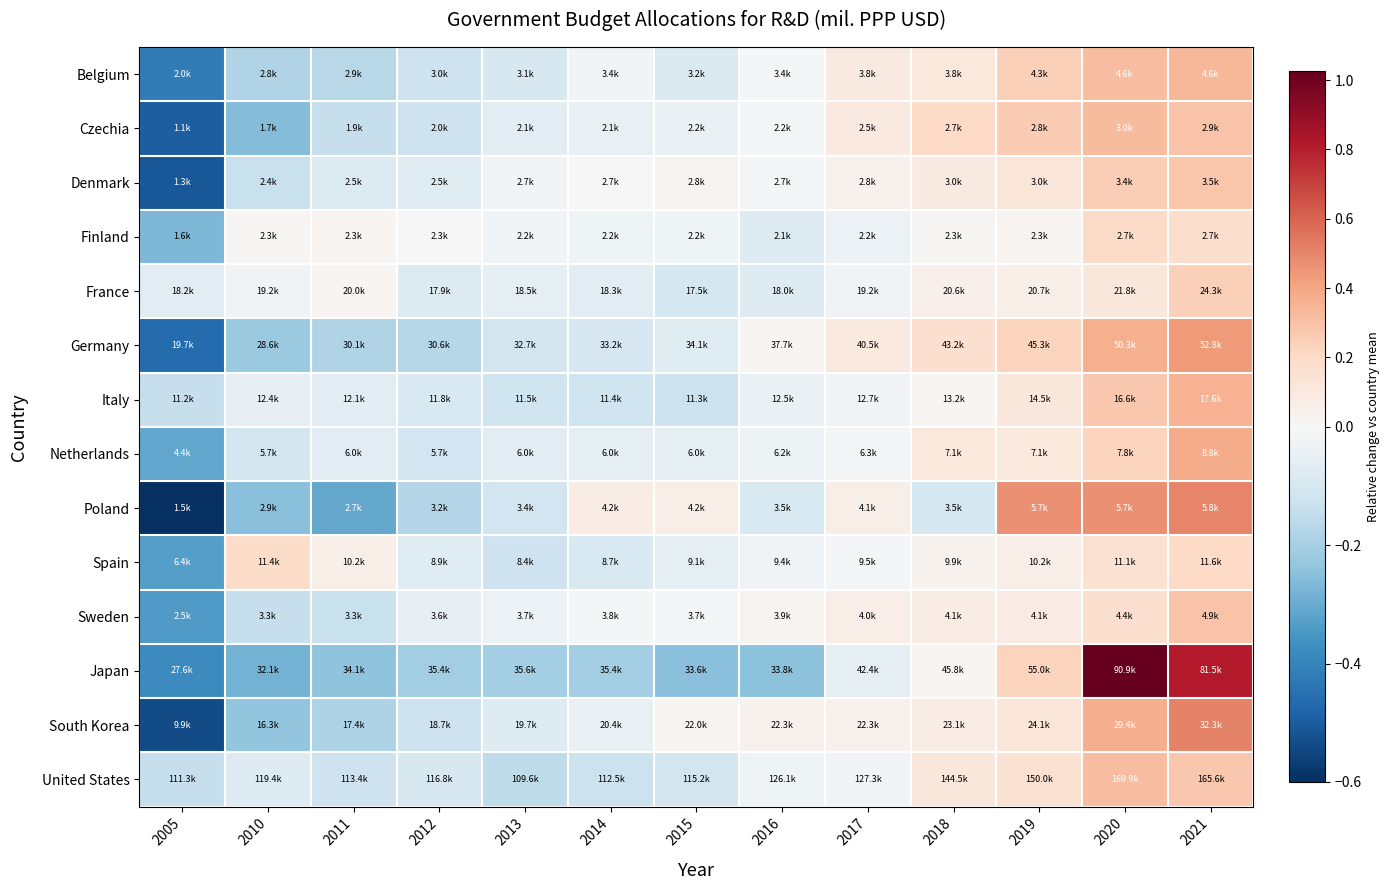

At which category is the sum across all series the highest?

2021